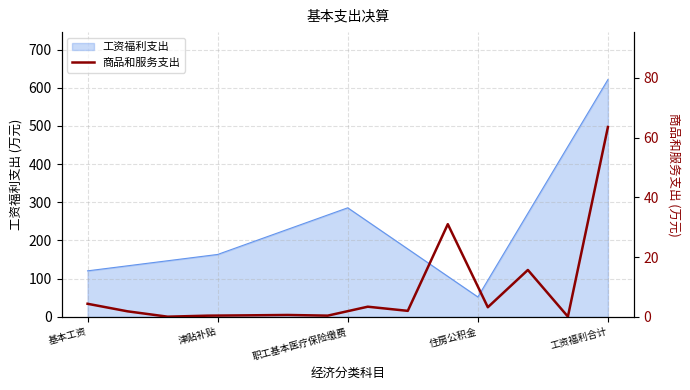

List the labels in order of 工资福利支出 value, smallest first.

住房公积金, 基本工资, 津贴补贴, 职工基本医疗保险缴费, 工资福利合计